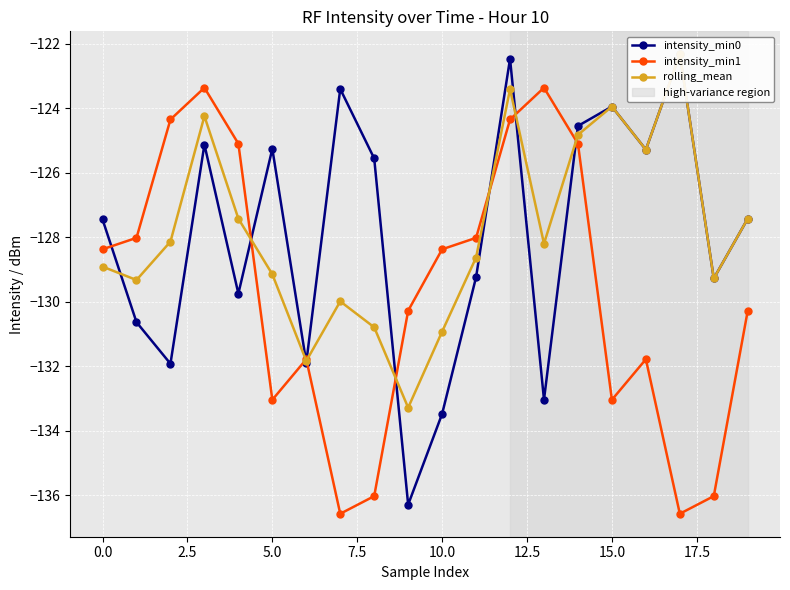

Is the value of intensity_min0 at 15.0 greater than the value of intensity_min1 at 11?

Yes